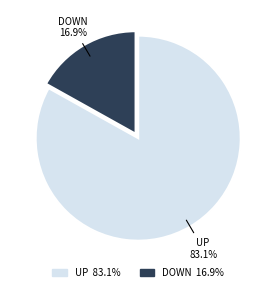

Is there any slice that represents more than half of the pie?

Yes